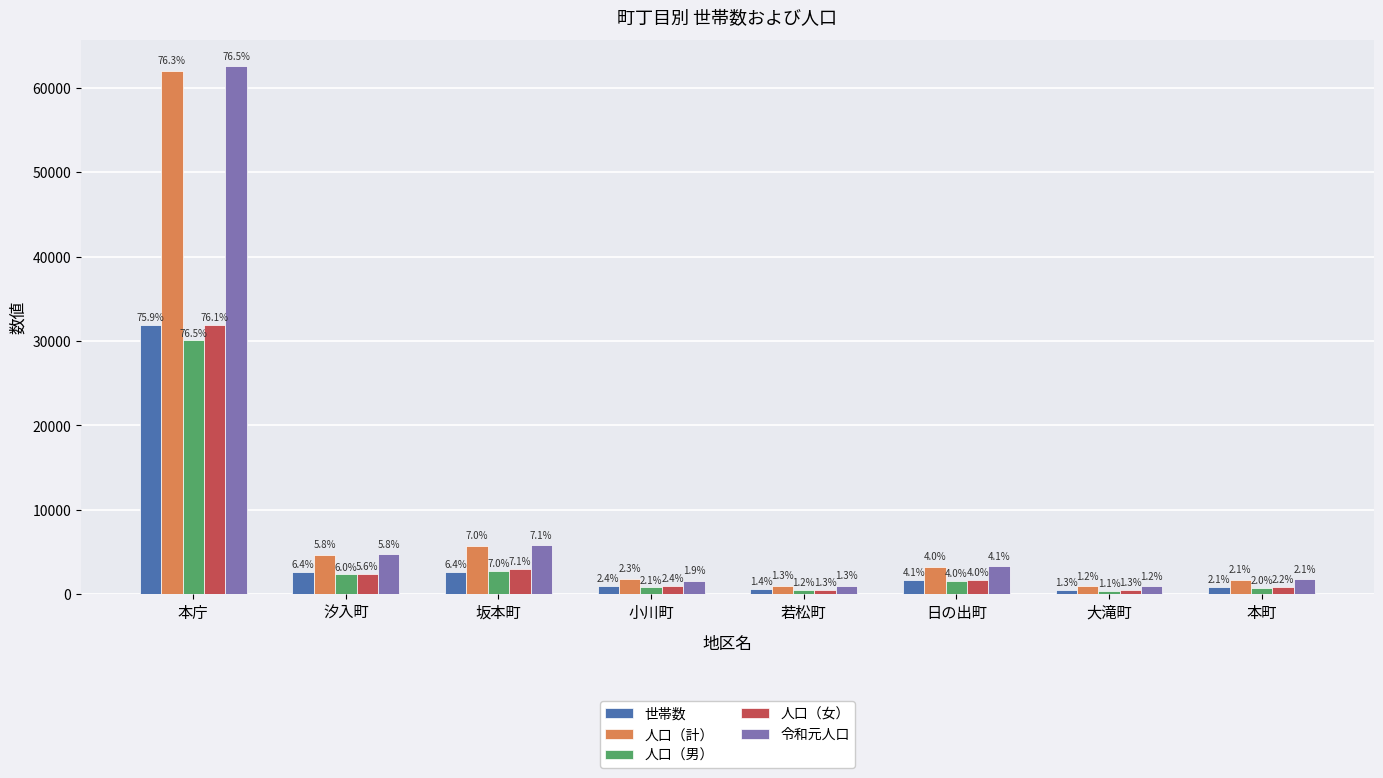

Between 小川町 and 大滝町, which is larger?

小川町